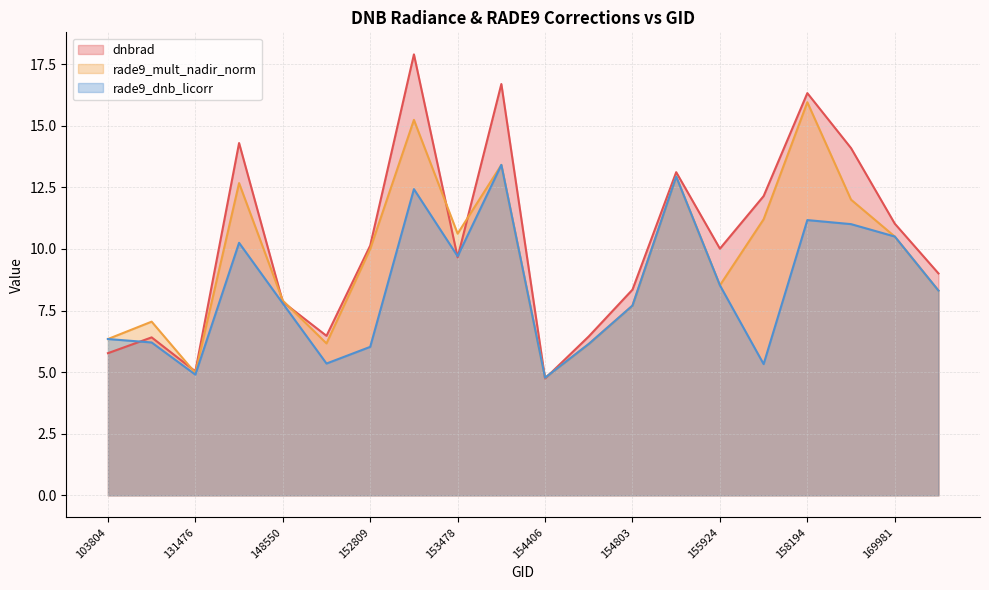

Reading left to right, list all the values displayed in this chart.

dnbrad: 103804=5.8	107030=6.4	131476=5.0	141662=14.3	148550=7.8	151712=6.5	152809=10.1	152989=17.9	153478=9.7	154009=16.7	154406=4.7	154607=6.5	154803=8.3	155739=13.1	155924=10.0	157819=12.1	158194=16.3	168356=14.1	169981=11.0	170155=9.0
rade9_mult_nadir_norm: 103804=6.3	107030=7.0	131476=5.0	141662=12.7	148550=7.9	151712=6.2	152809=10.0	152989=15.2	153478=10.6	154009=13.4	154406=4.8	154607=6.1	154803=7.7	155739=12.9	155924=8.5	157819=11.2	158194=16.0	168356=12.0	169981=10.5	170155=8.3
rade9_dnb_licorr: 103804=6.3	107030=6.2	131476=4.9	141662=10.2	148550=7.8	151712=5.3	152809=6.0	152989=12.4	153478=9.7	154009=13.4	154406=4.8	154607=6.1	154803=7.7	155739=12.9	155924=8.5	157819=5.3	158194=11.2	168356=11.0	169981=10.5	170155=8.3